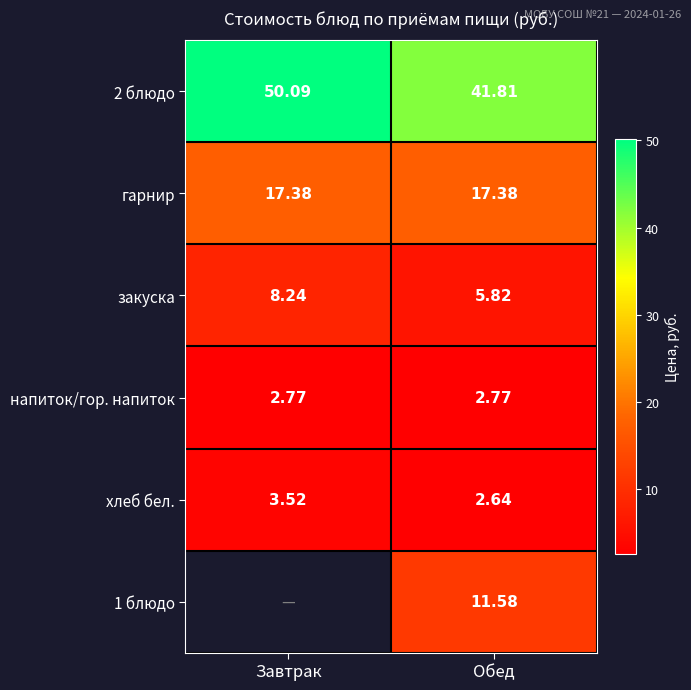

Is the value of закуска at Завтрак greater than the value of гарнир at Обед?

No